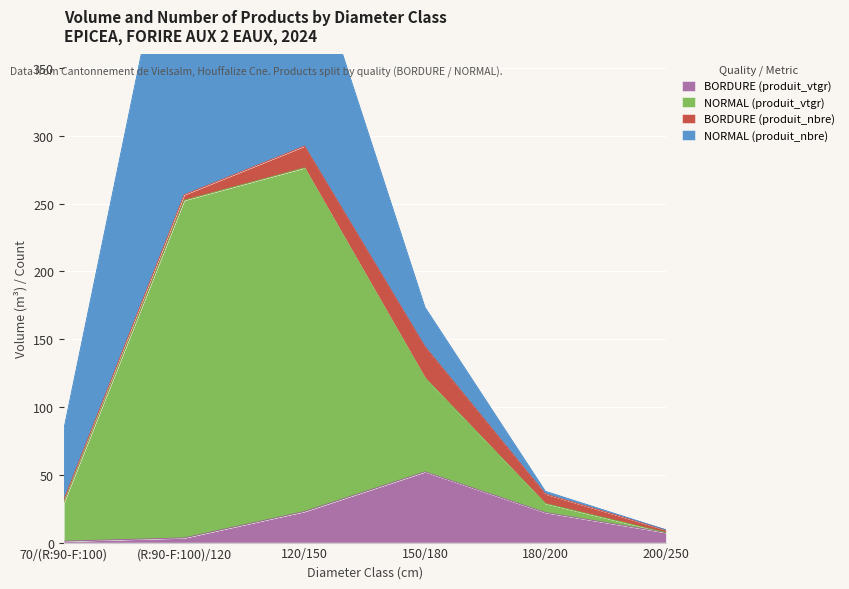

Between 150/180 and 200/250, which series saw the biggest shift?

NORMAL (produit_vtgr)